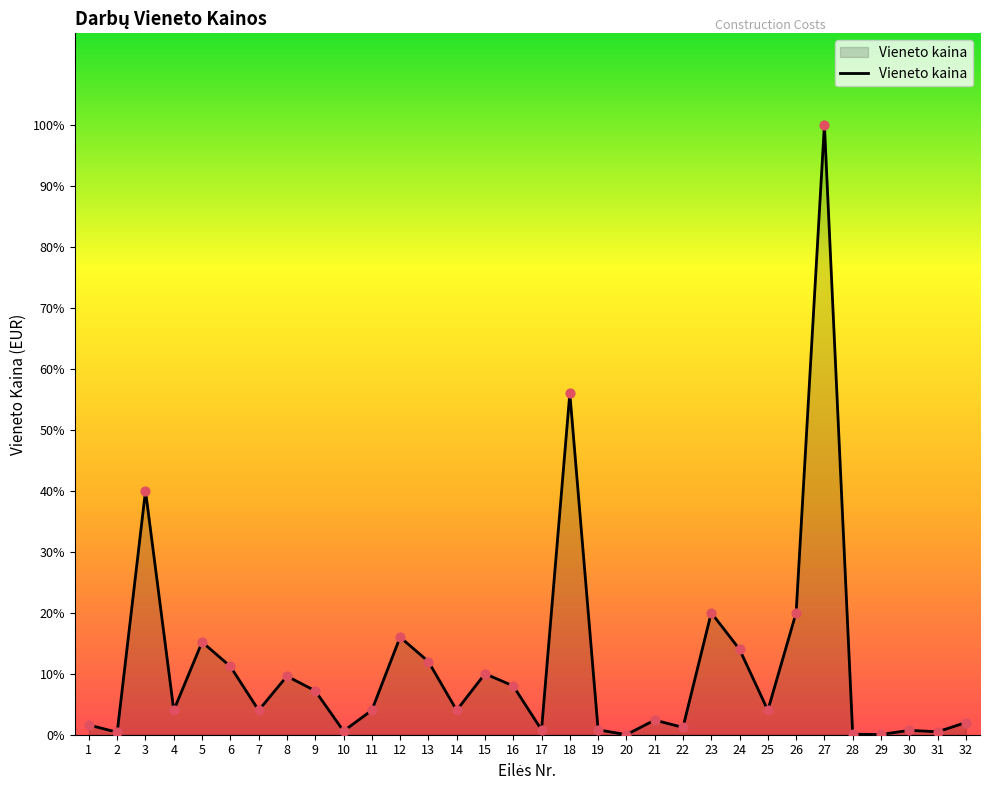

Between 31 and 27, which is larger?

27